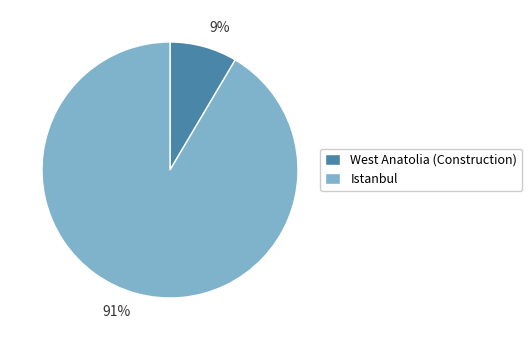

Do Istanbul and West Anatolia (Construction) together represent more than half of the pie?

Yes